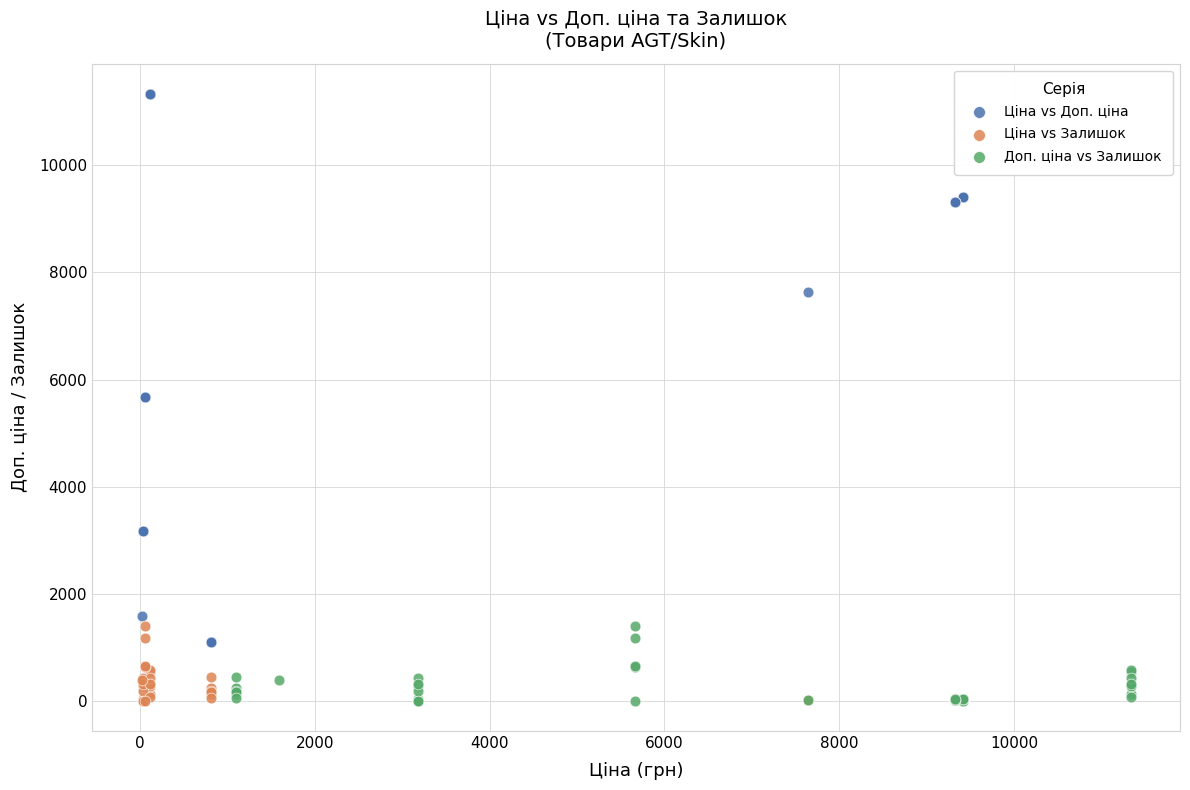

Which series contains the highest Y value?

Ціна vs Доп. ціна